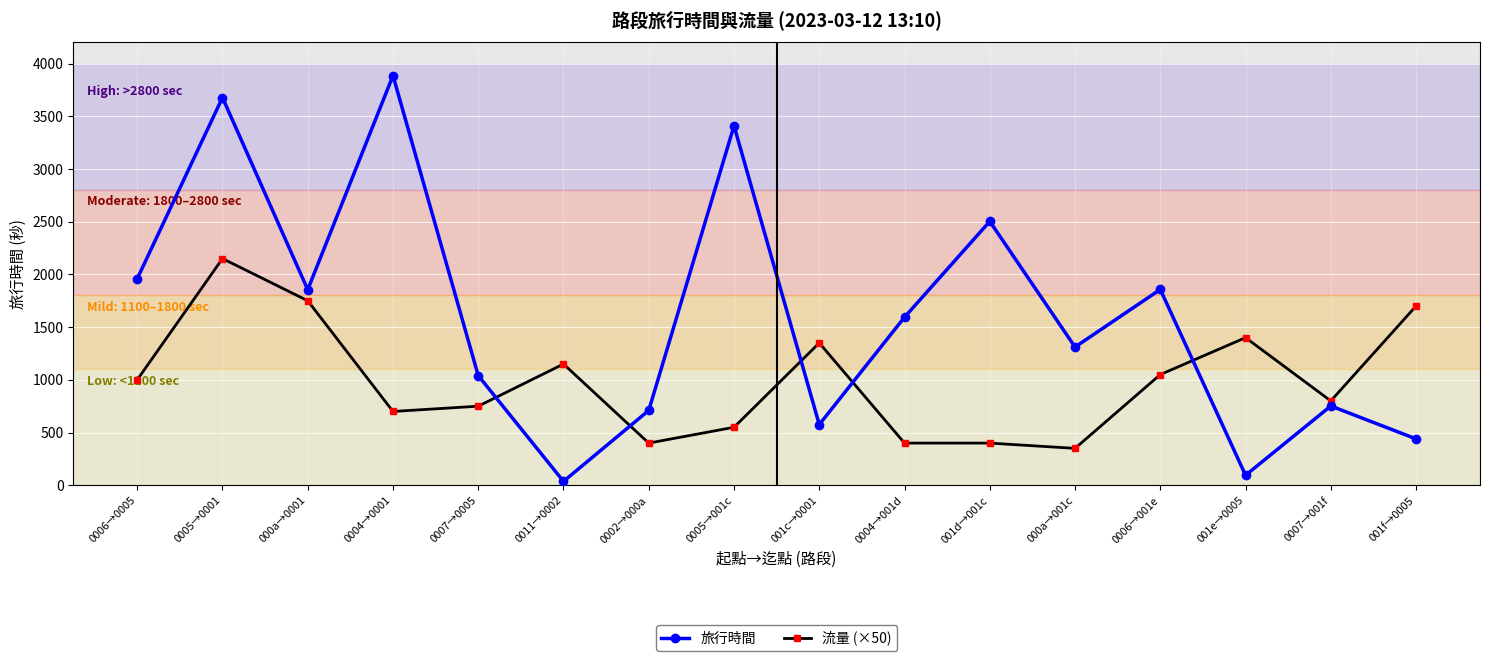

List the series in order of their peak value, highest first.

旅行時間, 流量 (×50)